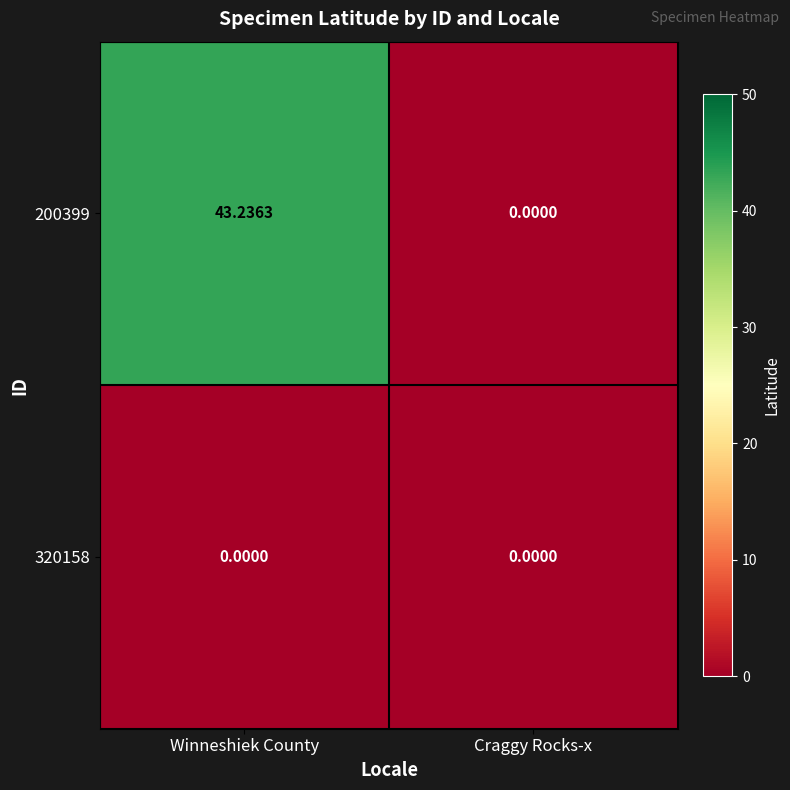

At which category does the chart reach its peak across all series?

Winneshiek County